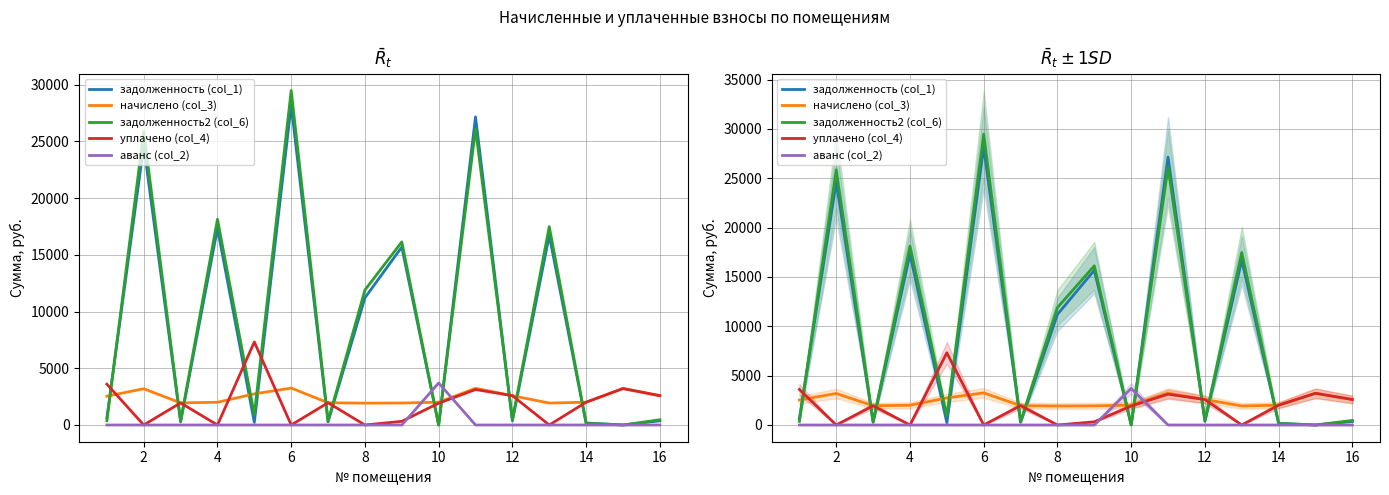

Which series has the largest range (max minus min)?

задолженность2 (col_6)